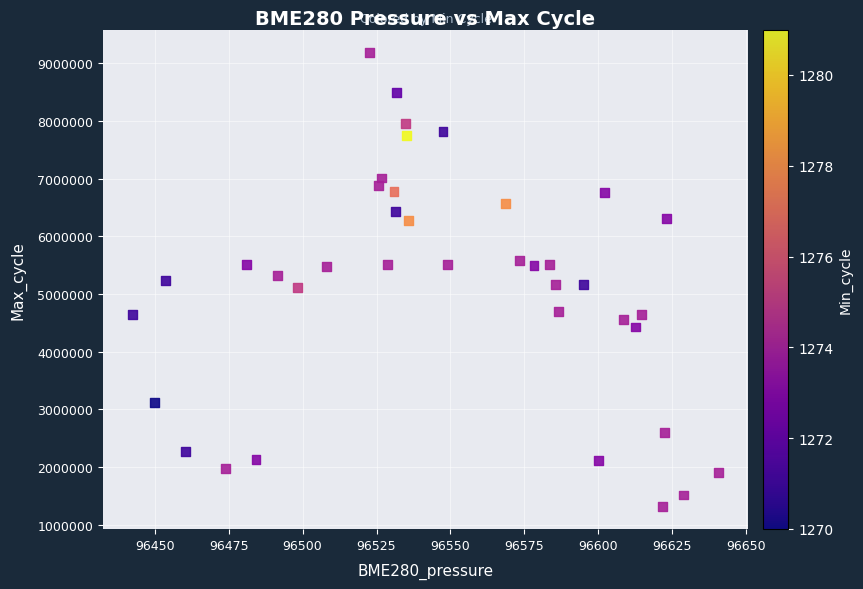

What is the range of Y values (max minus min)?

7867983